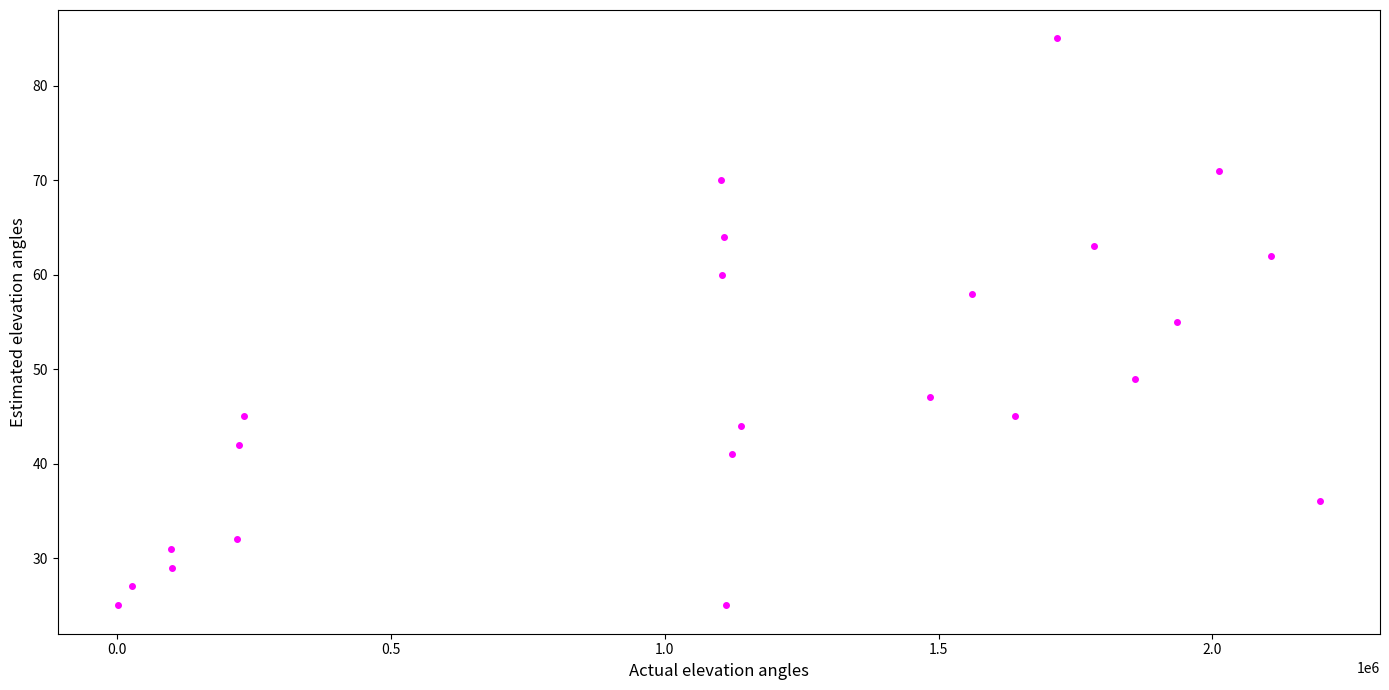

What is the range of Y values (max minus min)?

60